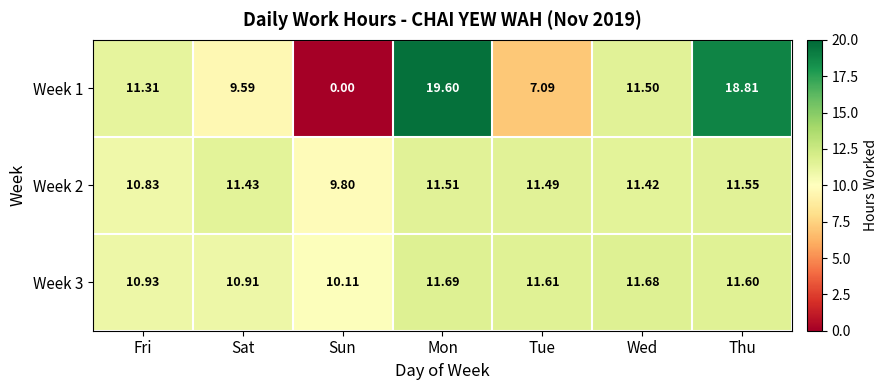

At which category is the sum across all series the highest?

Mon